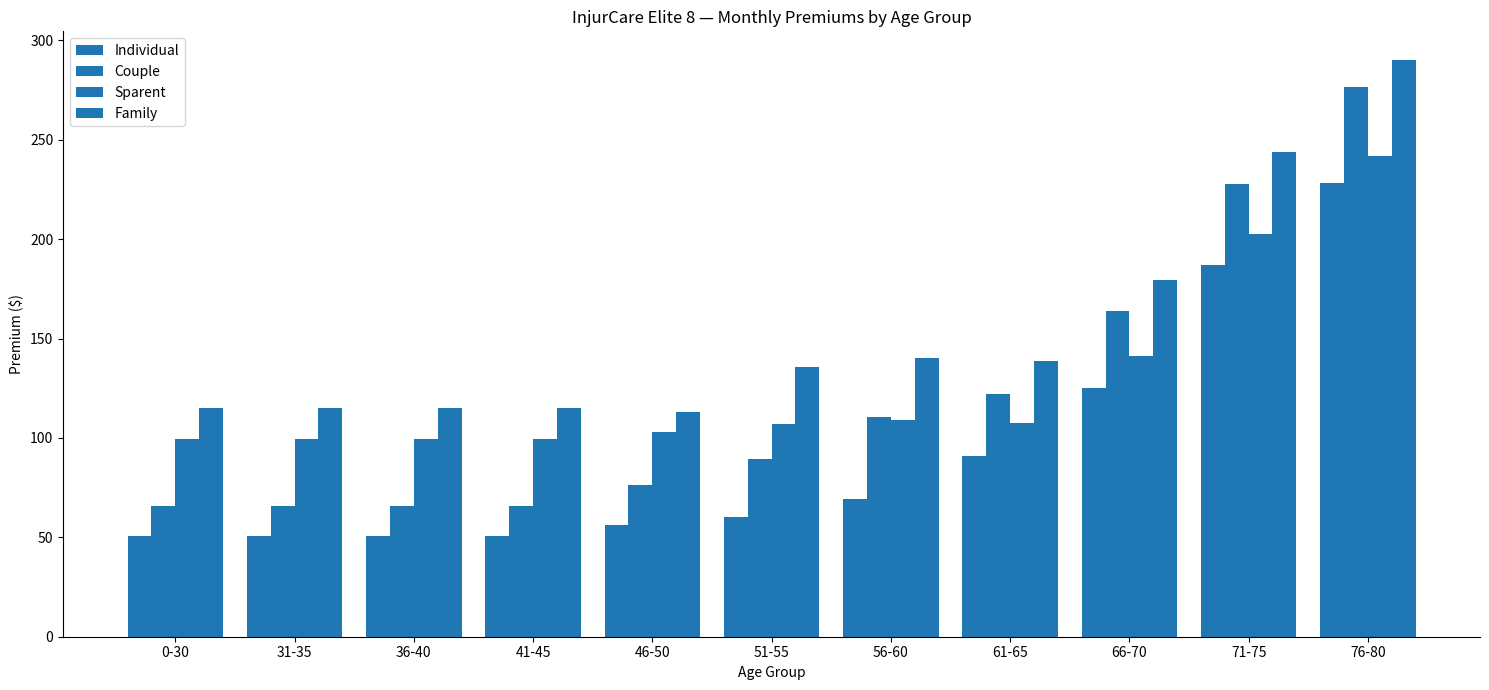

Is it true that Individual equals 69.2 at 56-60?

True